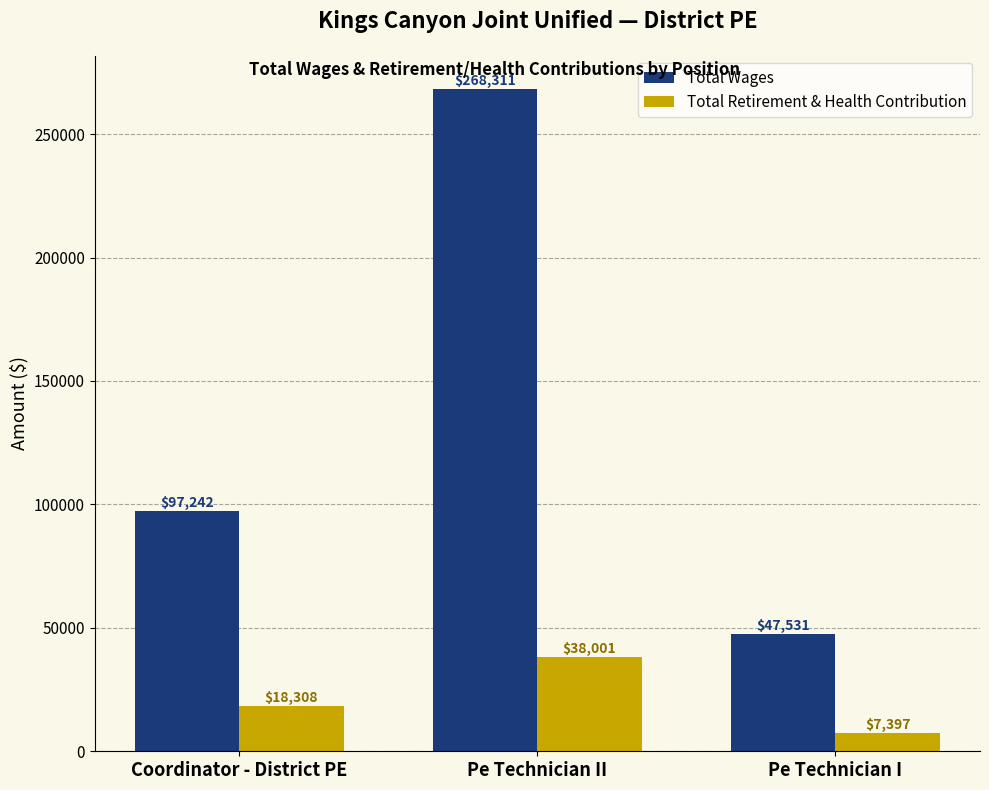

What are all the series names shown in the legend?

Total Wages, Total Retirement & Health Contribution